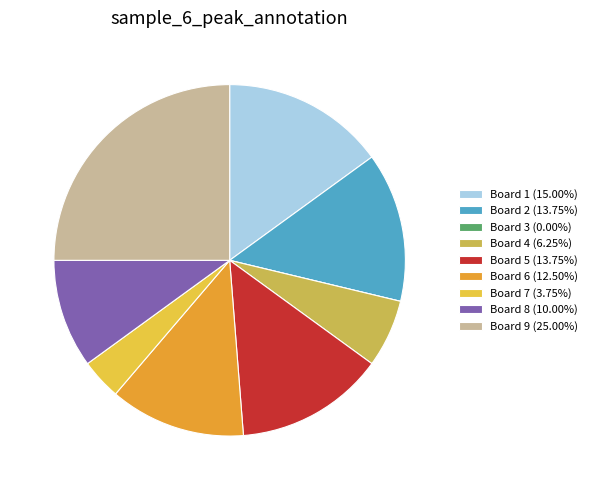

How many segments does this pie chart have?

9